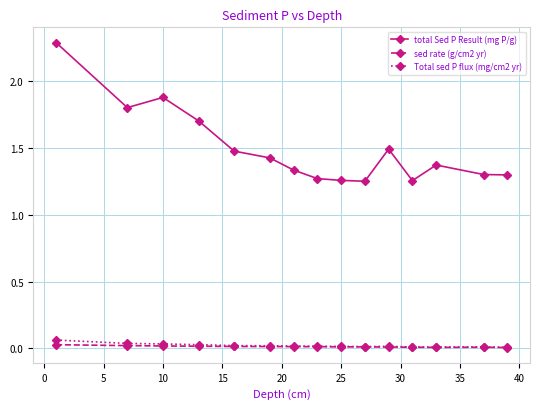

True or false: total Sed P Result (mg P/g) and sed rate (g/cm2 yr) cross at least once.

False